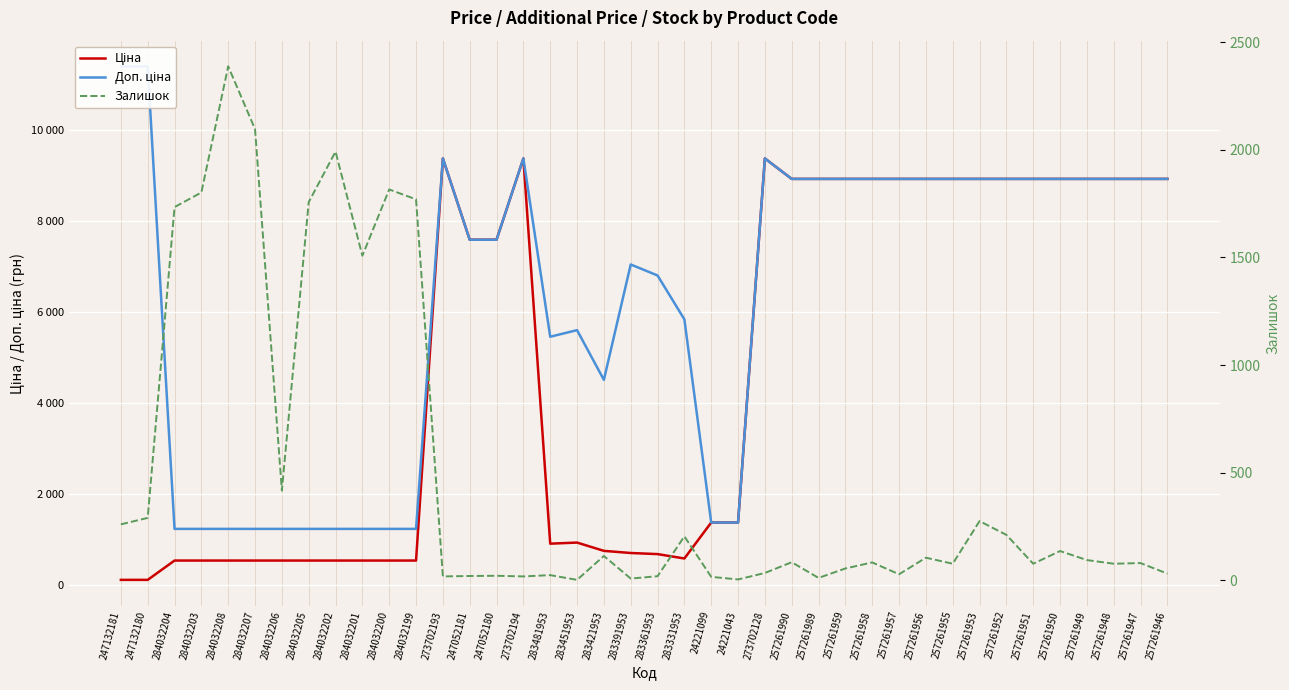

Reading left to right, what are all the values shown in this chart?

Ціна: 247132181=114.1	247132180=114.1	284032204=539.0	284032203=539.0	284032208=539.0	284032207=539.0	284032206=539.0	284032205=539.0	284032202=539.0	284032201=539.0	284032200=539.0	284032199=539.0	273702193=9384.0	247052181=7596.5	247052180=7596.5	273702194=9384.0	283481953=910.4	283451953=934.5	283421953=752.2	283391953=705.1	283361953=681.0	283331953=584.4	24221099=1375.4	24221043=1375.4	273702128=9384.0	257261990=8934.1	257261989=8934.1	257261959=8934.1	257261958=8934.1	257261957=8934.1	257261956=8934.1	257261955=8934.1	257261953=8934.1	257261952=8934.1	257261951=8934.1	257261950=8934.1	257261949=8934.1	257261948=8934.1	257261947=8934.1	257261946=8934.1
Доп. ціна: 247132181=11410.0	247132180=11410.0	284032204=1235.4	284032203=1235.4	284032208=1235.4	284032207=1235.4	284032206=1235.4	284032205=1235.4	284032202=1235.4	284032201=1235.4	284032200=1235.4	284032199=1235.4	273702193=9384.0	247052181=7596.5	247052180=7596.5	273702194=9384.0	283481953=5462.3	283451953=5607.2	283421953=4513.3	283391953=7051.3	283361953=6809.8	283331953=5843.9	24221099=1375.0	24221043=1375.0	273702128=9384.0	257261990=8934.1	257261989=8934.1	257261959=8934.1	257261958=8934.1	257261957=8934.1	257261956=8934.1	257261955=8934.1	257261953=8934.1	257261952=8934.1	257261951=8934.1	257261950=8934.1	257261949=8934.1	257261948=8934.1	257261947=8934.1	257261946=8934.1
Залишок: 247132181=260.0	247132180=290.0	284032204=1734.0	284032203=1802.0	284032208=2388.0	284032207=2096.0	284032206=417.0	284032205=1757.0	284032202=1992.0	284032201=1508.0	284032200=1816.0	284032199=1770.0	273702193=18.0	247052181=20.0	247052180=21.0	273702194=18.0	283481953=24.0	283451953=2.0	283421953=113.0	283391953=8.0	283361953=19.0	283331953=204.0	24221099=16.0	24221043=4.0	273702128=34.0	257261990=84.0	257261989=11.0	257261959=55.0	257261958=83.0	257261957=28.0	257261956=105.0	257261955=77.0	257261953=275.0	257261952=211.0	257261951=77.0	257261950=136.0	257261949=94.0	257261948=77.0	257261947=80.0	257261946=31.0